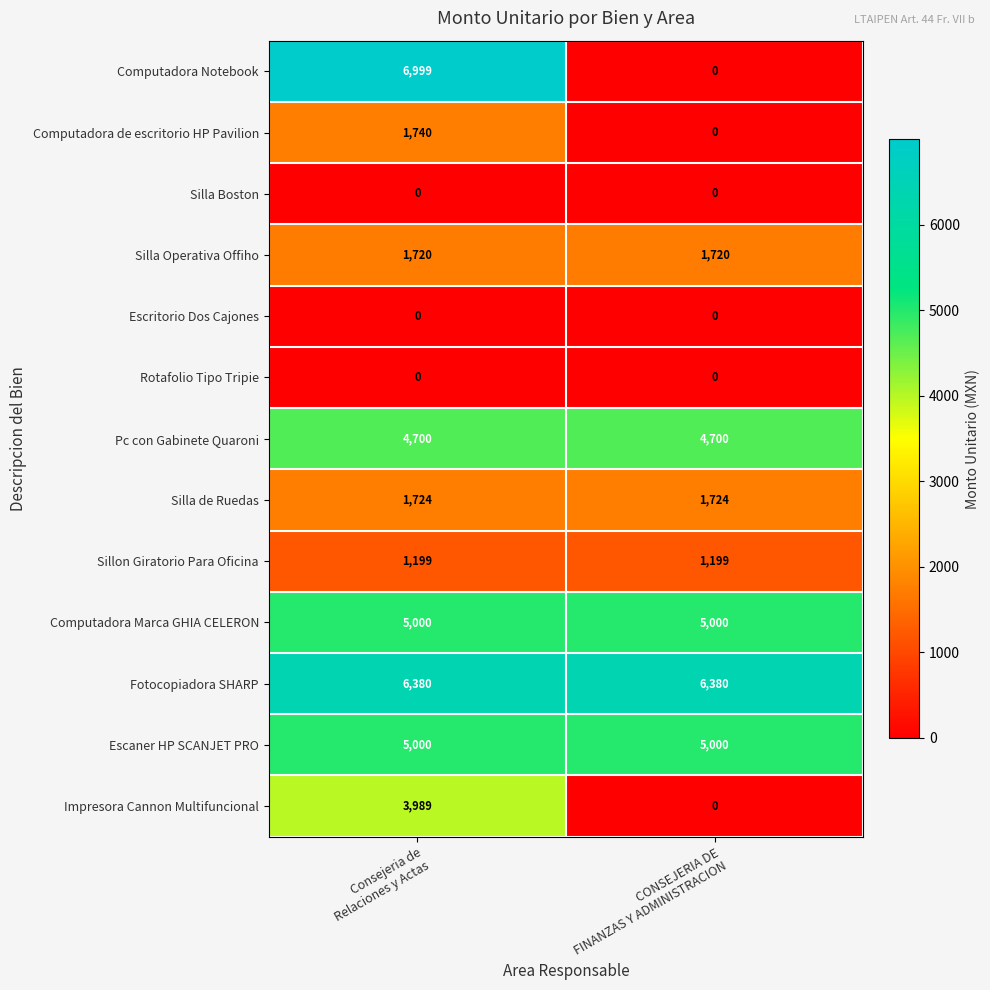

Reading left to right, extract all data points from this chart.

Computadora Notebook: 6999	0
Computadora de escritorio HP Pavilion: 1740	0
Silla Boston: 0	0
Silla Operativa Offiho: 1720	1720
Escritorio Dos Cajones: 0	0
Rotafolio Tipo Tripie: 0	0
Pc con Gabinete Quaroni: 4700	4700
Silla de Ruedas: 1724	1724
Sillon Giratorio Para Oficina: 1199	1199
Computadora Marca GHIA CELERON: 5000	5000
Fotocopiadora SHARP: 6380	6380
Escaner HP SCANJET PRO: 5000	5000
Impresora Cannon Multifuncional: 3989	0